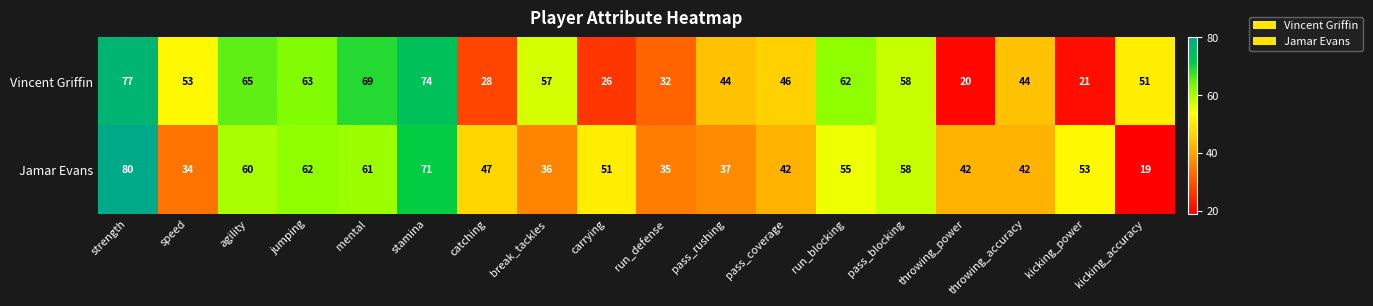

What is the difference between the second highest and second lowest values in the Vincent Griffin series?

53